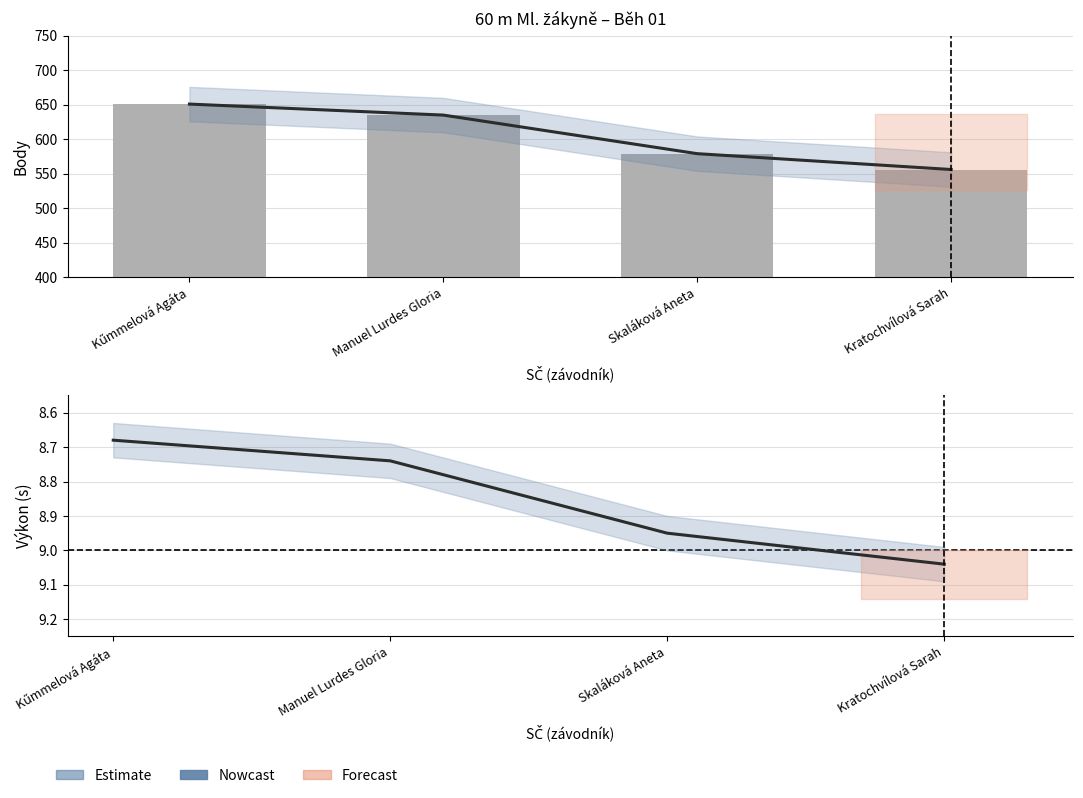

Which series changed the most between Kűmmelová Agáta and Manuel Lurdes Gloria?

Estimate